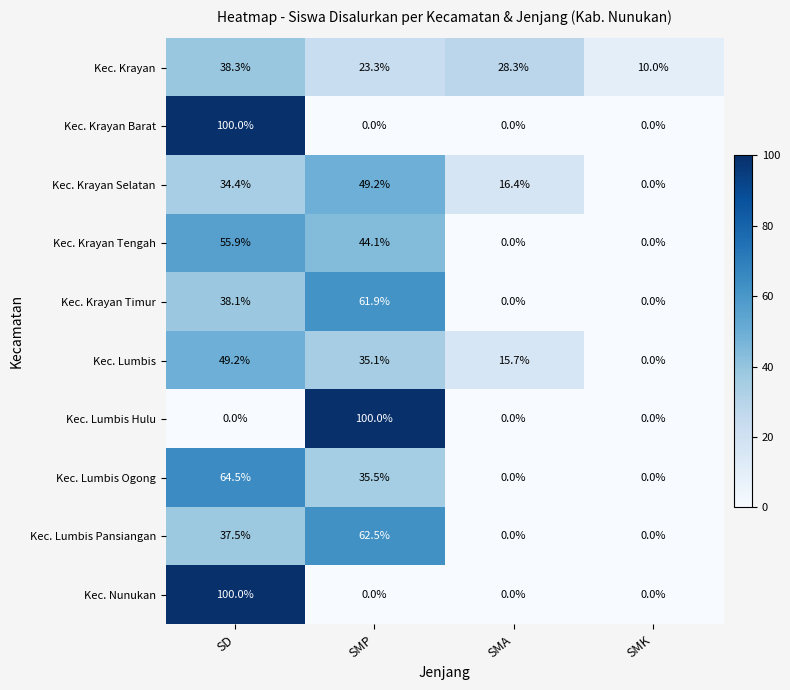

What is the sum of all Kec. Lumbis Hulu values?

100.0